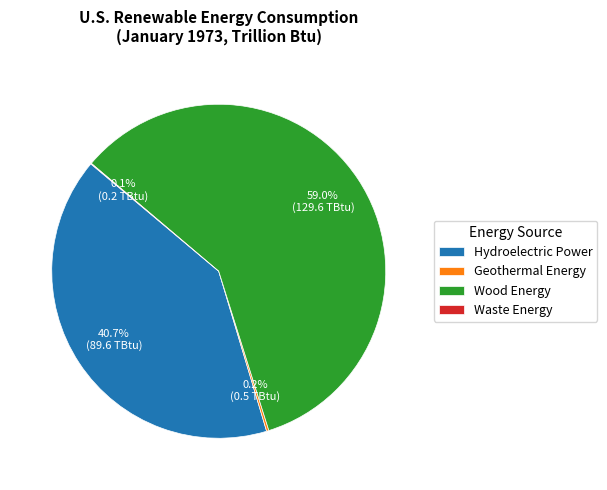

Which slice is the largest?

Wood Energy